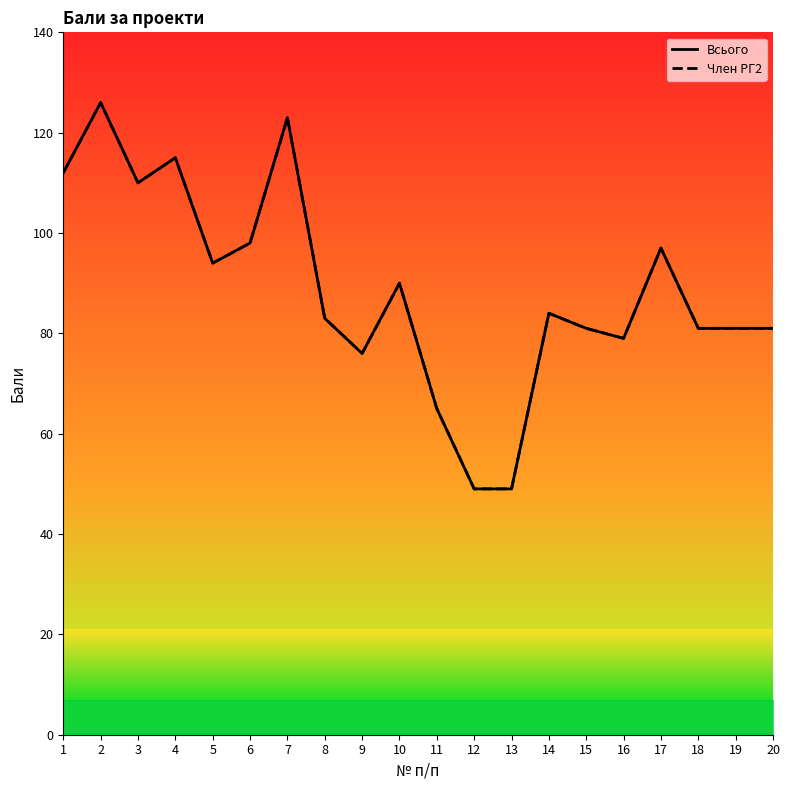

Which category has the highest value in the Член РГ2 series?

2